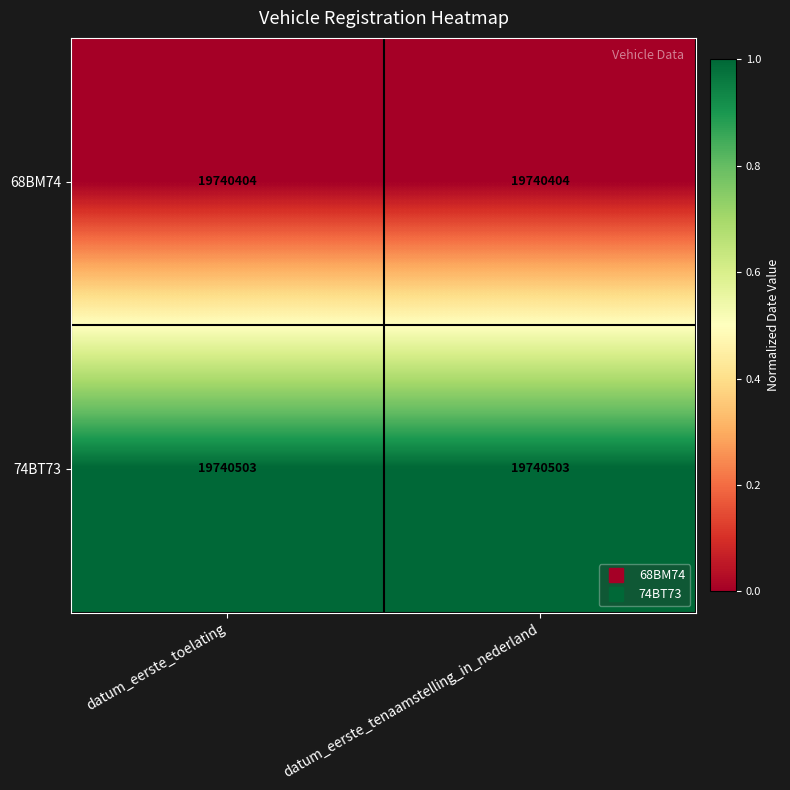

What is the highest value of the 74BT73 series?

19740503